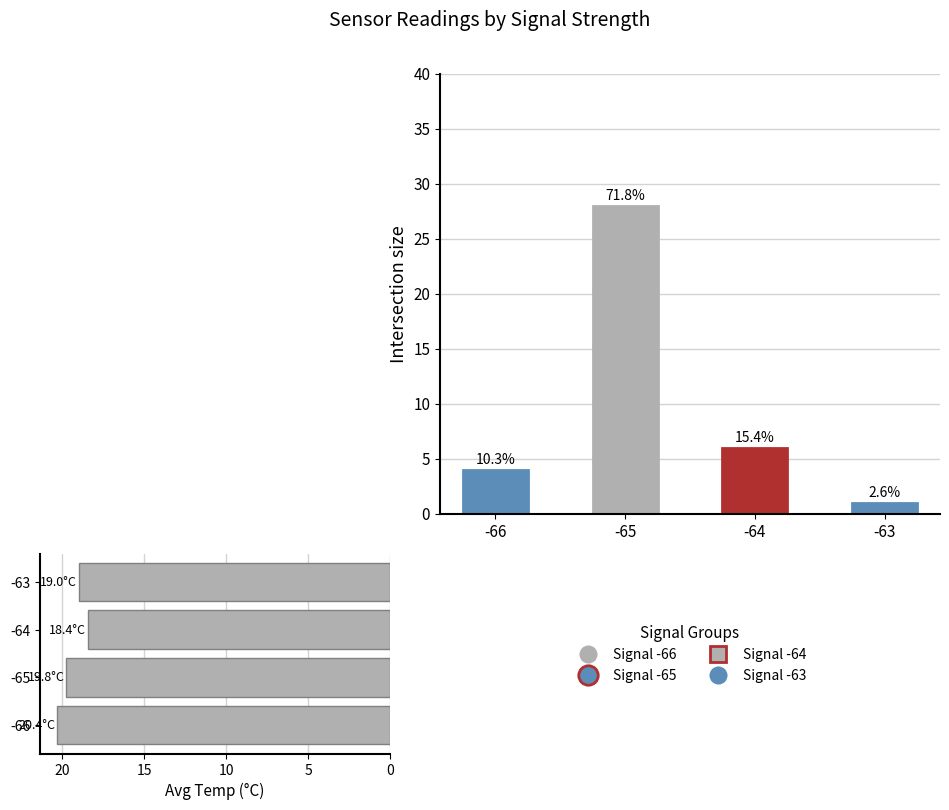

Reading right to left, transcribe all the data shown in this chart.

Count: 1.0	6.0	28.0	4.0
Avg Temp: 19.0	18.4	19.8	20.4